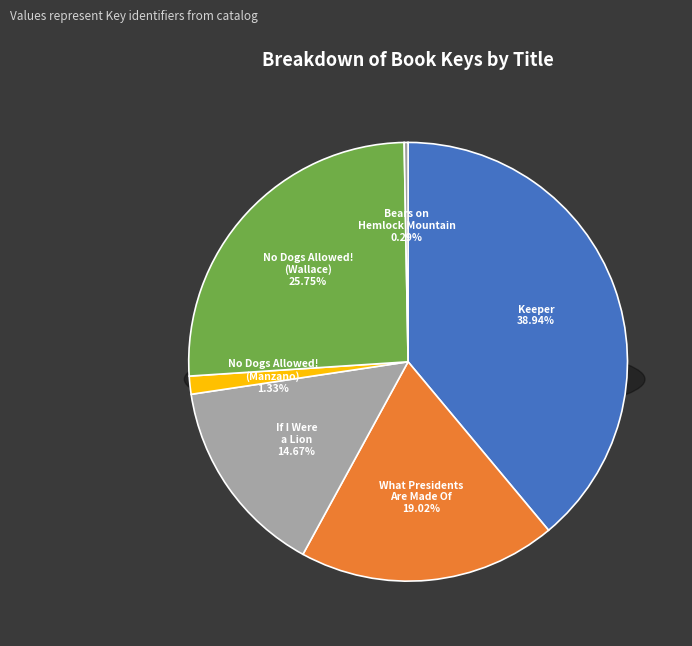

Combined, do What Presidents Are Made Of and Bears on Hemlock Mountain account for over 50%?

No